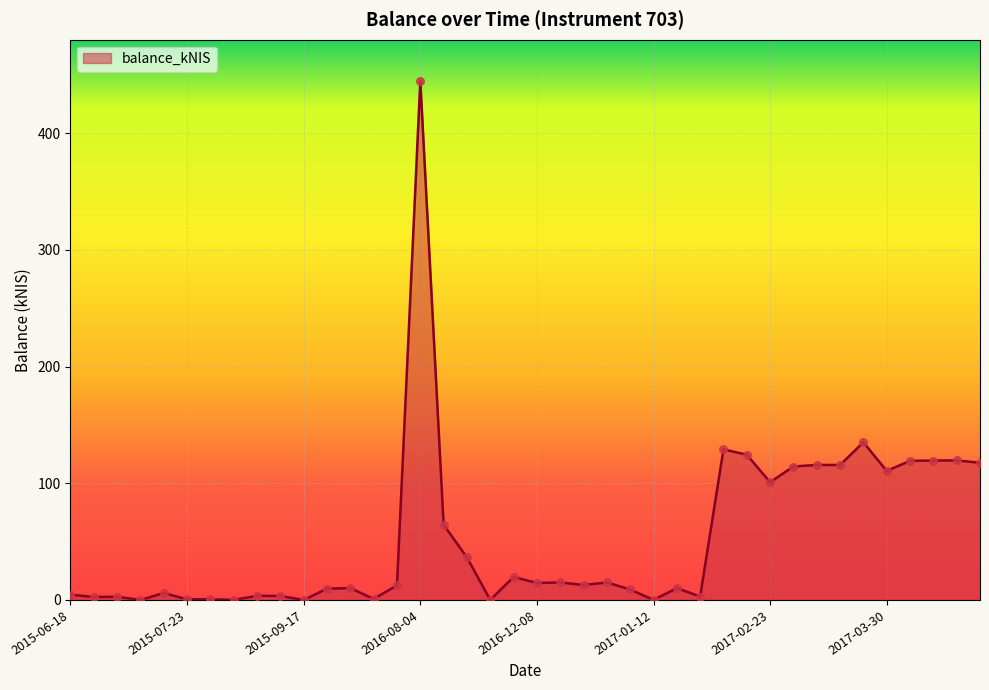

What is the maximum value shown in the chart?

444.8